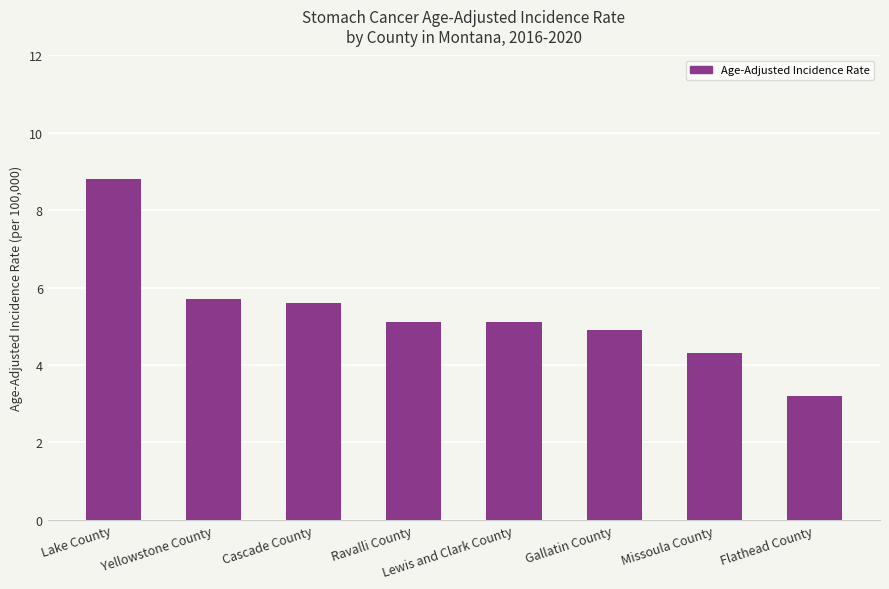

Which category has the highest value across all series?

Lake County